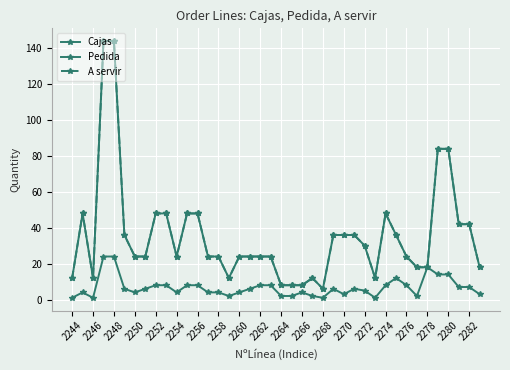

True or false: A servir and Cajas cross at least once.

False